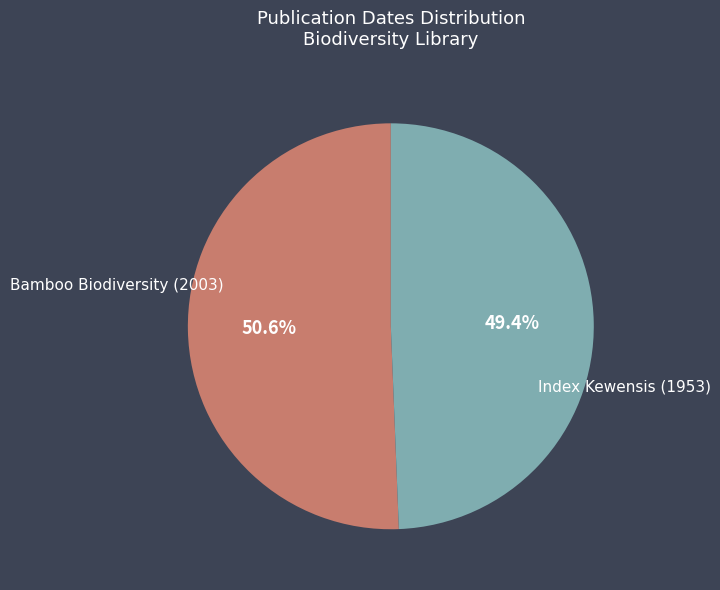

Combined, what portion of the pie is Bamboo Biodiversity (2003) and Index Kewensis (1953)?

100.0%